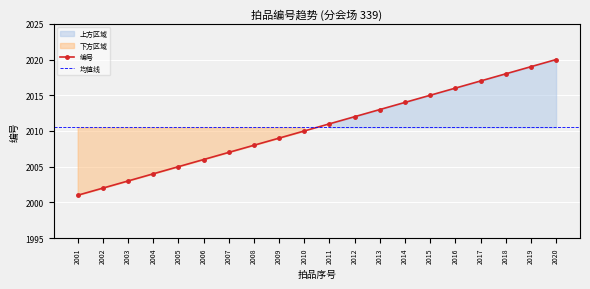

Which label corresponds to the largest value in the chart?

2020